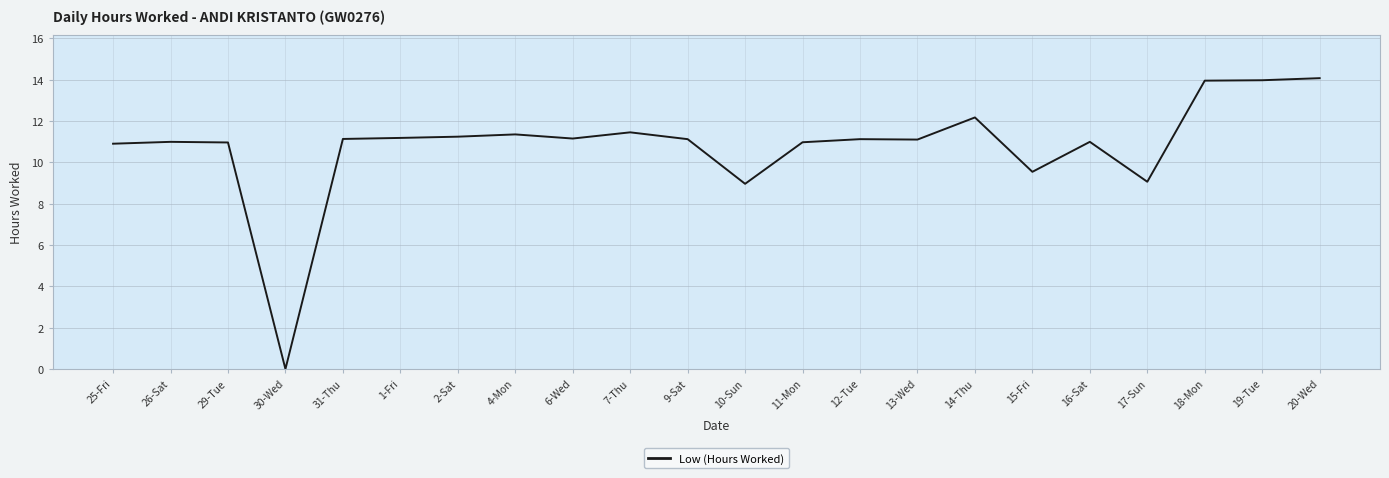

True or false: the data has more than 0 interior local peaks.

True